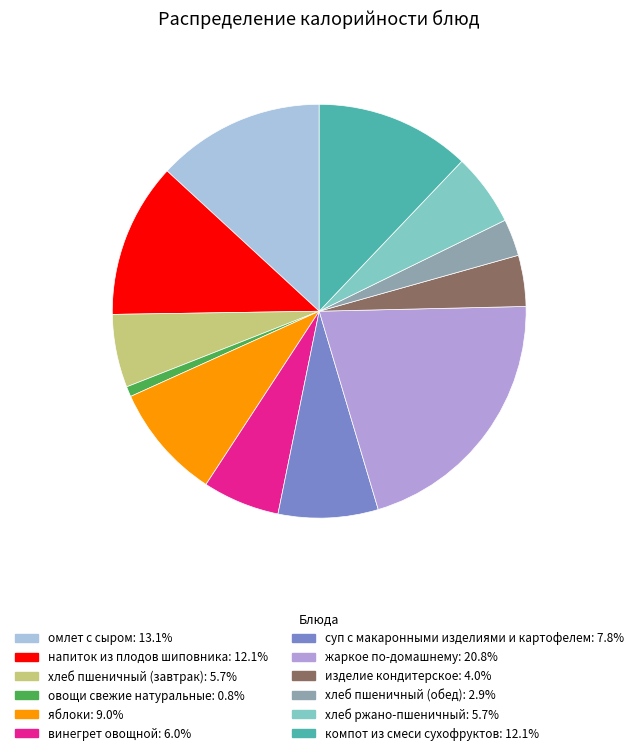

Which category has the smallest portion of the pie?

овощи свежие натуральные